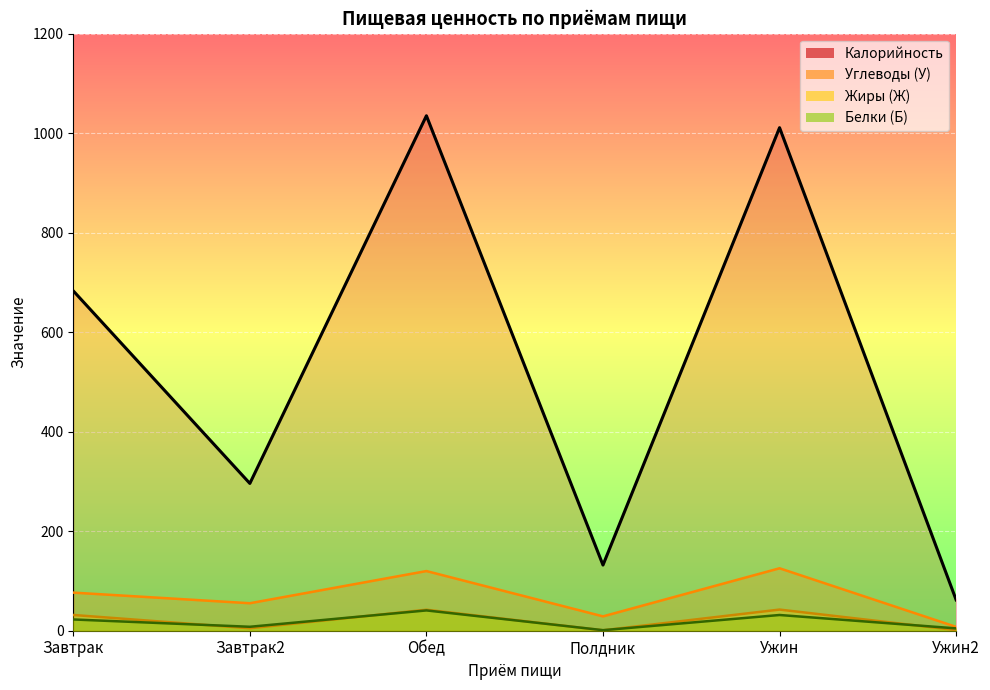

True or false: Жиры (Ж) and Углеводы (У) cross at least once.

False